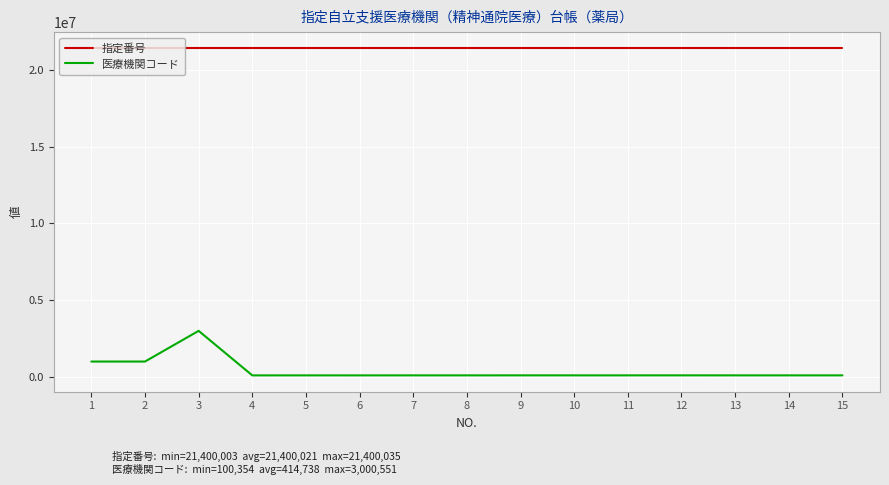

Rank the series at 12 from highest to lowest value.

指定番号, 医療機関コード